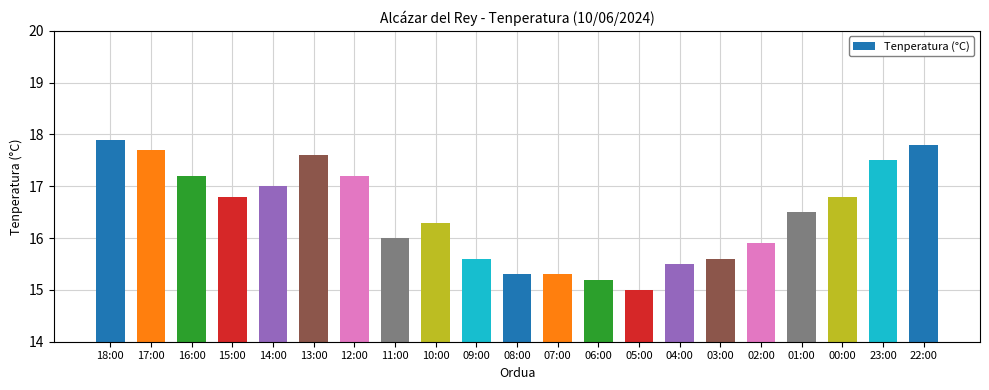

Which category has the highest value across all series?

18:00